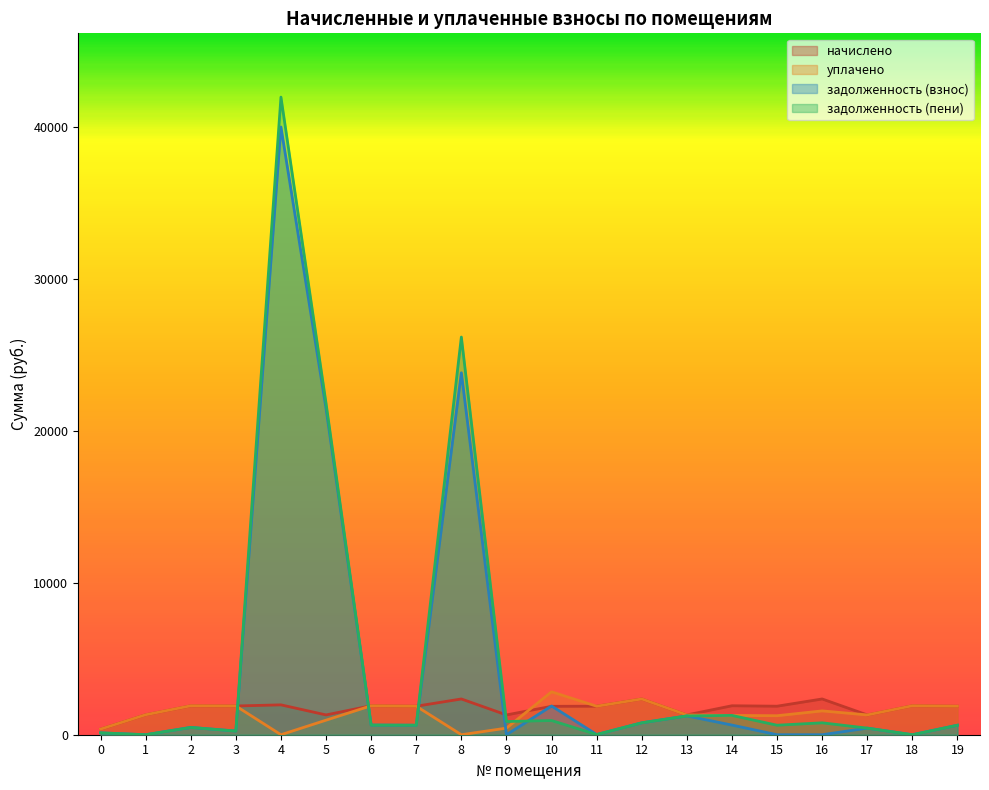

After their last crossing, which series has the higher values: начислено or уплачено?

уплачено